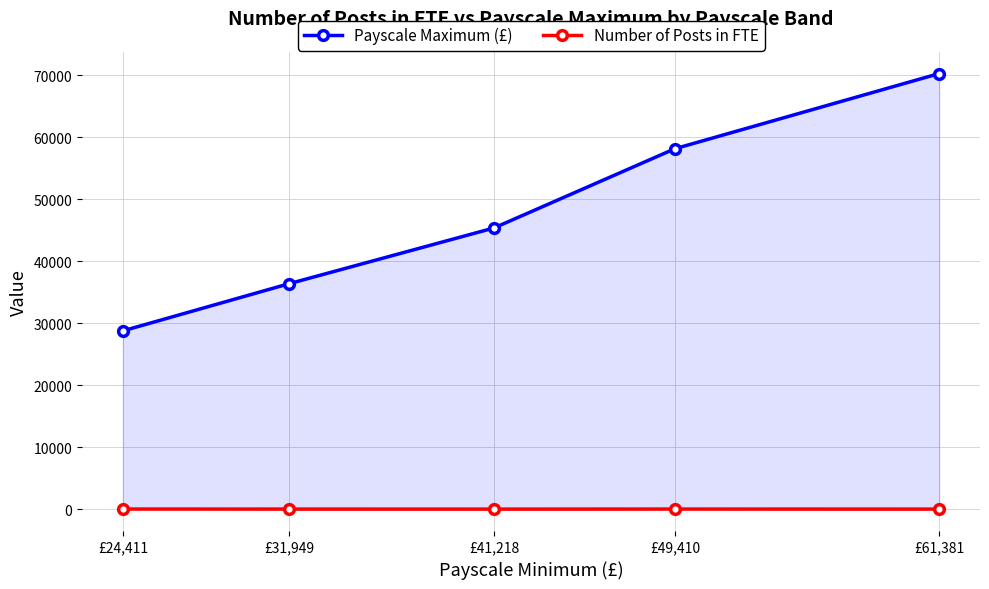

Rank the categories by Payscale Maximum (£) value from highest to lowest.

£61,381, £49,410, £41,218, £31,949, £24,411